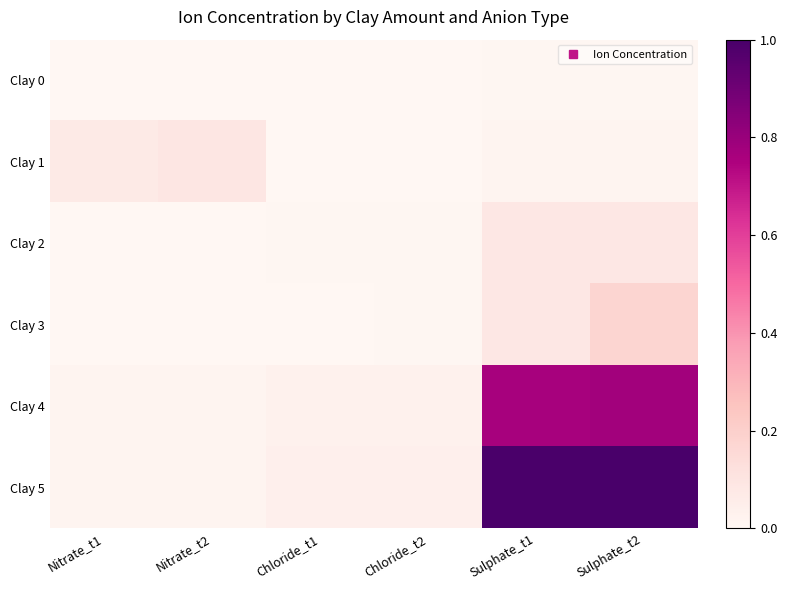

Reading left to right, list all the values displayed in this chart.

Clay 0: Nitrate_t1=0.0	Nitrate_t2=0.0	Chloride_t1=0.0	Chloride_t2=0.0	Sulphate_t1=0.0	Sulphate_t2=0.0
Clay 1: Nitrate_t1=0.1	Nitrate_t2=0.1	Chloride_t1=0.0	Chloride_t2=0.0	Sulphate_t1=0.0	Sulphate_t2=0.0
Clay 2: Nitrate_t1=0.0	Nitrate_t2=0.0	Chloride_t1=0.0	Chloride_t2=0.0	Sulphate_t1=0.1	Sulphate_t2=0.1
Clay 3: Nitrate_t1=0.0	Nitrate_t2=0.0	Chloride_t1=0.0	Chloride_t2=0.0	Sulphate_t1=0.1	Sulphate_t2=0.2
Clay 4: Nitrate_t1=0.0	Nitrate_t2=0.0	Chloride_t1=0.0	Chloride_t2=0.0	Sulphate_t1=0.8	Sulphate_t2=0.8
Clay 5: Nitrate_t1=0.0	Nitrate_t2=0.0	Chloride_t1=0.0	Chloride_t2=0.0	Sulphate_t1=1.0	Sulphate_t2=1.0